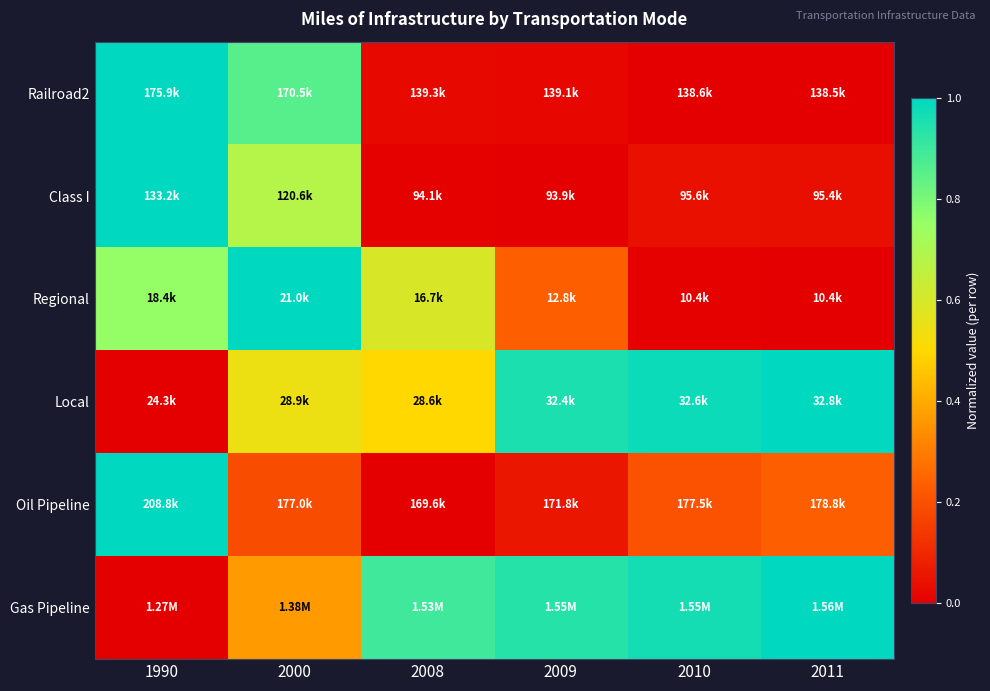

How many data points does each series have?

6